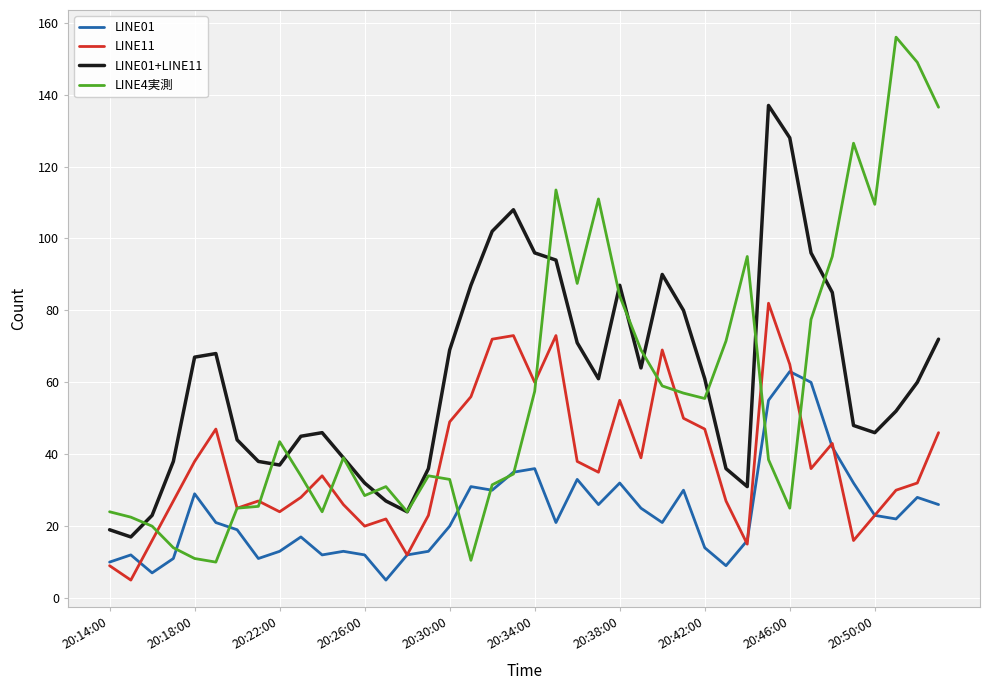

What is the lowest value of the LINE01+LINE11 series?

17.0